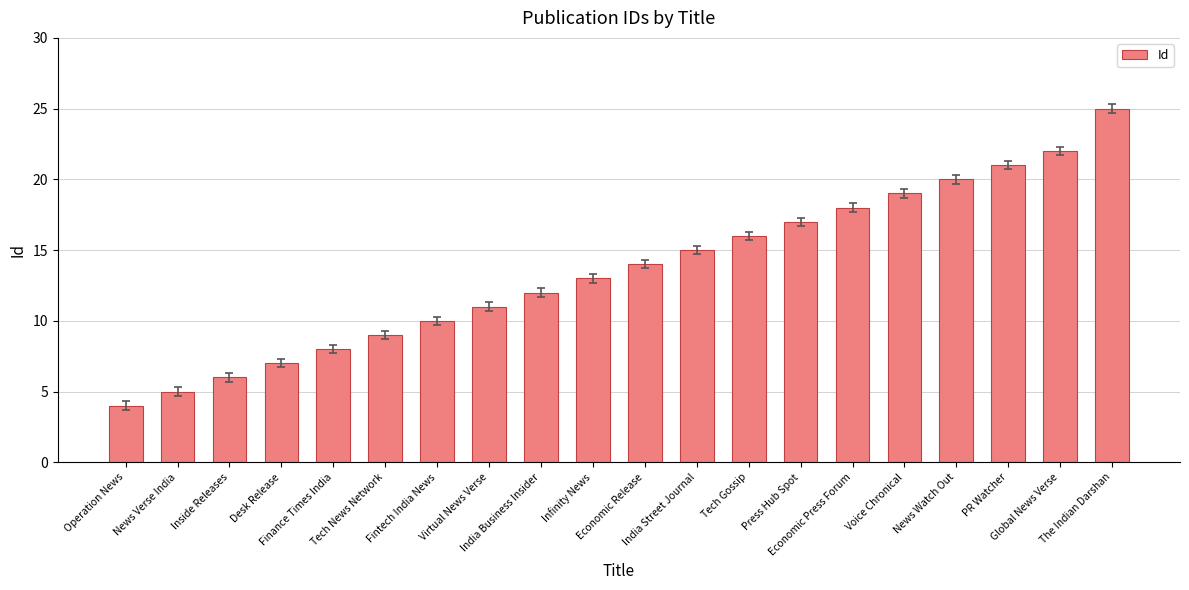

What position from the left is Economic Release?

11